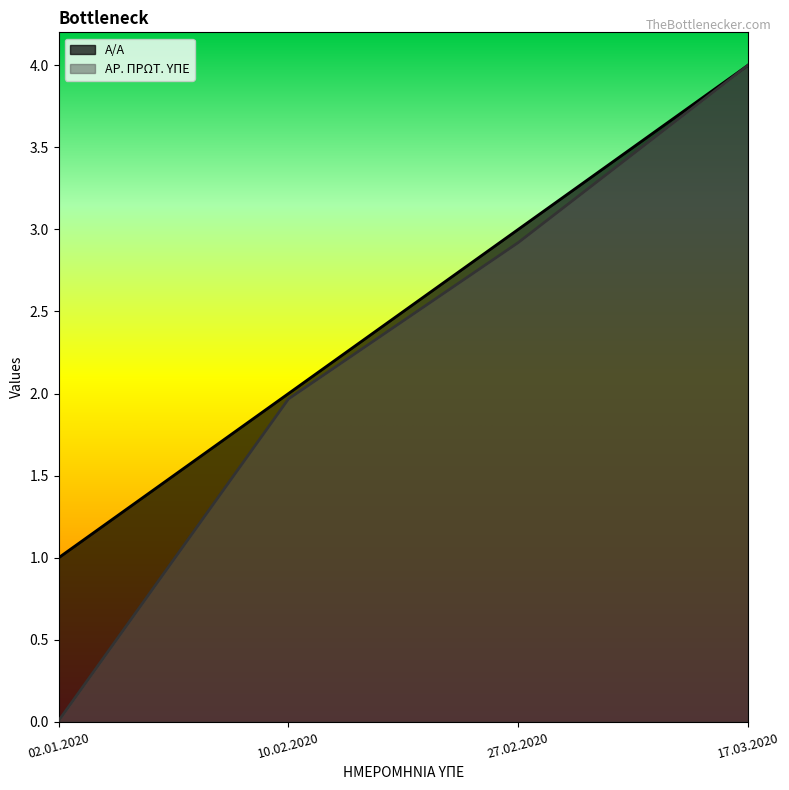

Does the chart have visible grid lines?

No